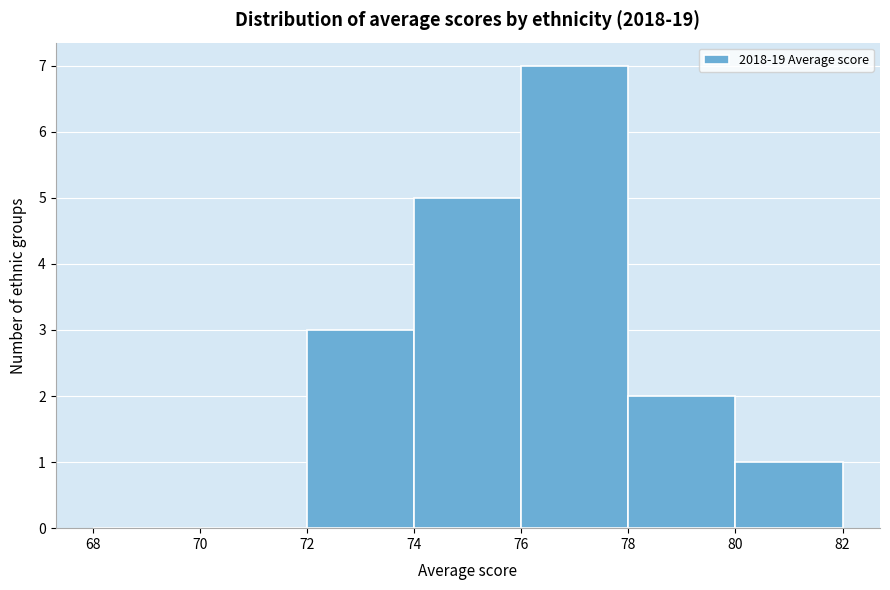

Over which range of the x-axis is the bar tallest?

76 to 78